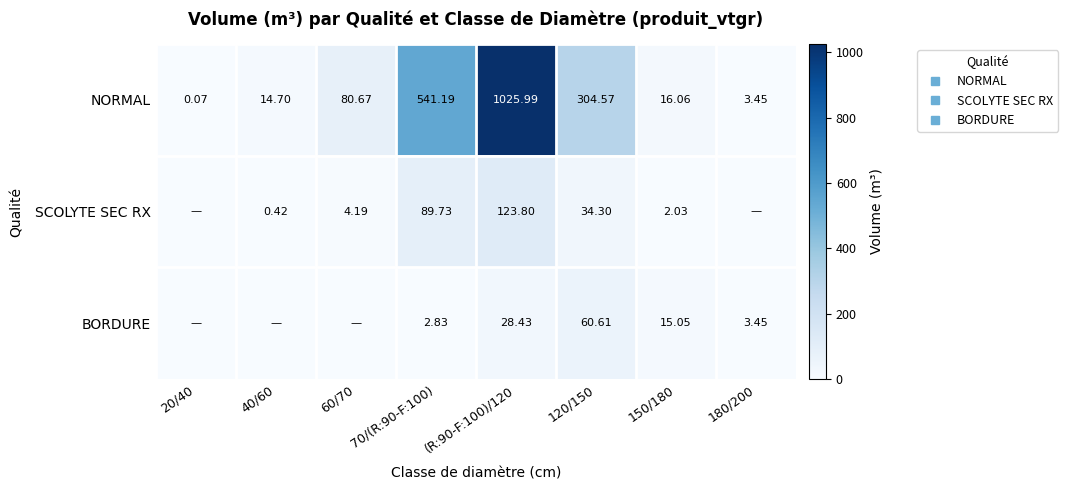

What is the approximate value of NORMAL at 120/150?

304.6